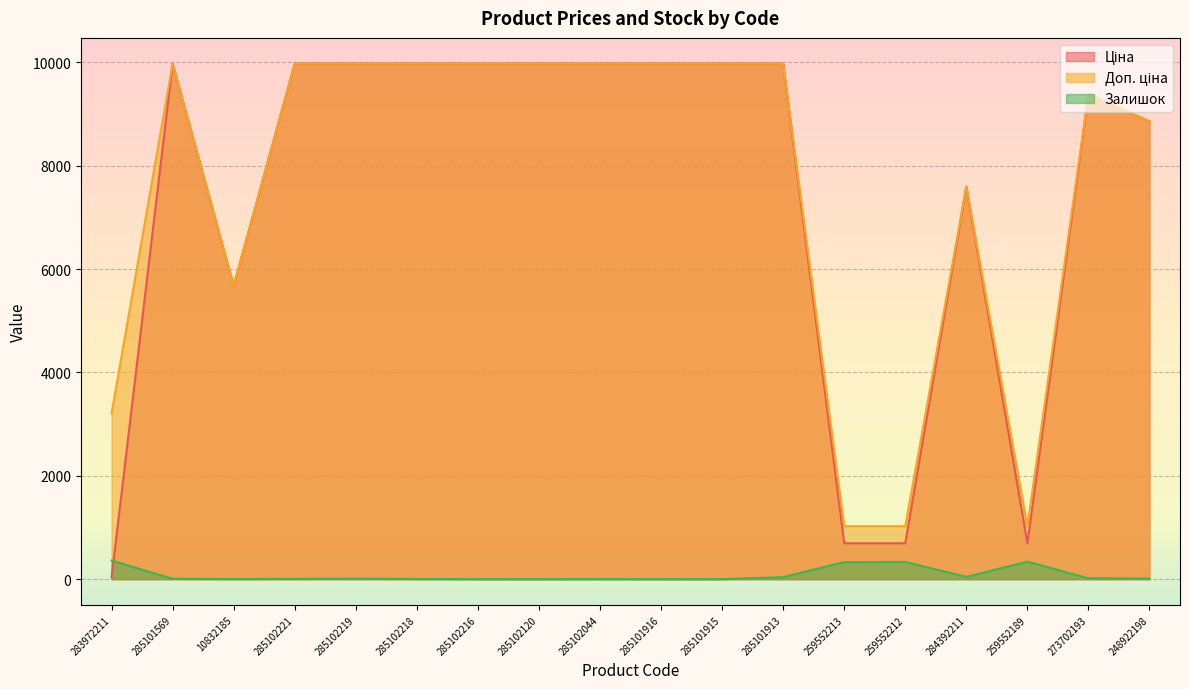

Which category has the lowest value in the Ціна series?

283972211